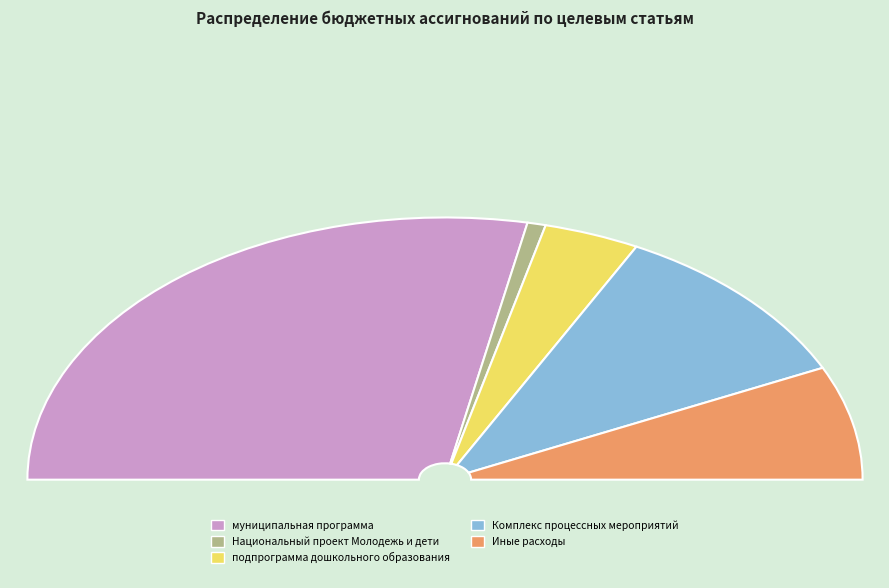

Is there any slice that represents more than half of the pie?

Yes